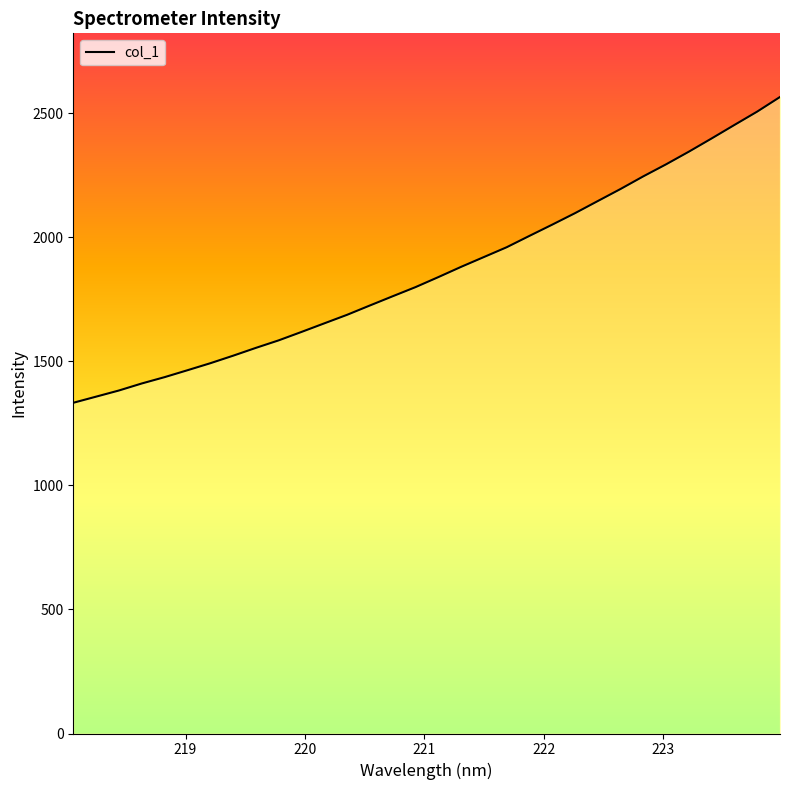

The value at 223.408 is 1182.6. True or false?

False